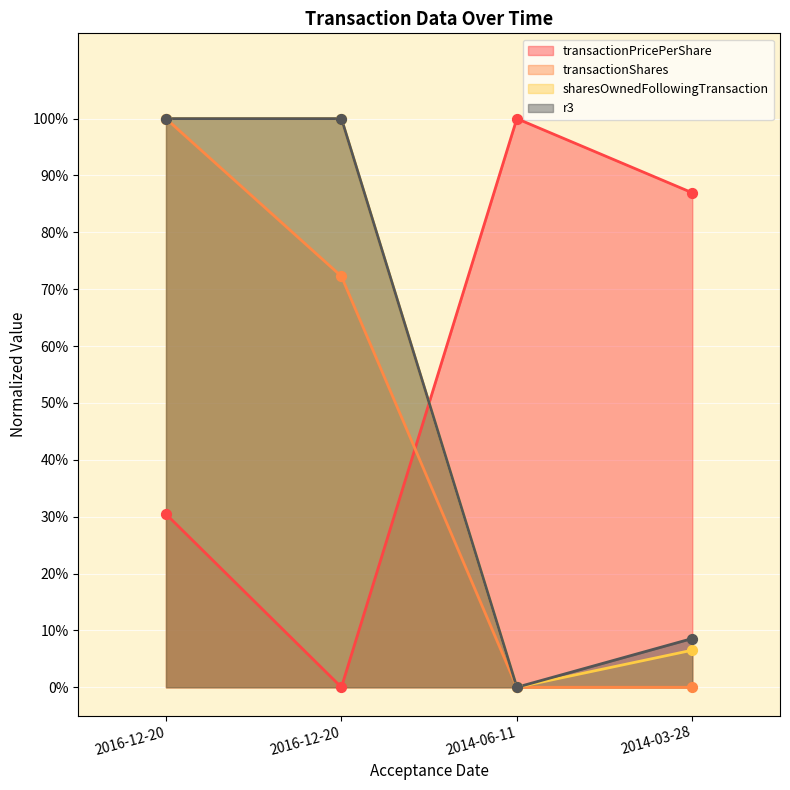

Is the value of transactionPricePerShare at 2016-12-20 greater than the value of transactionShares at 2016-12-20?

No